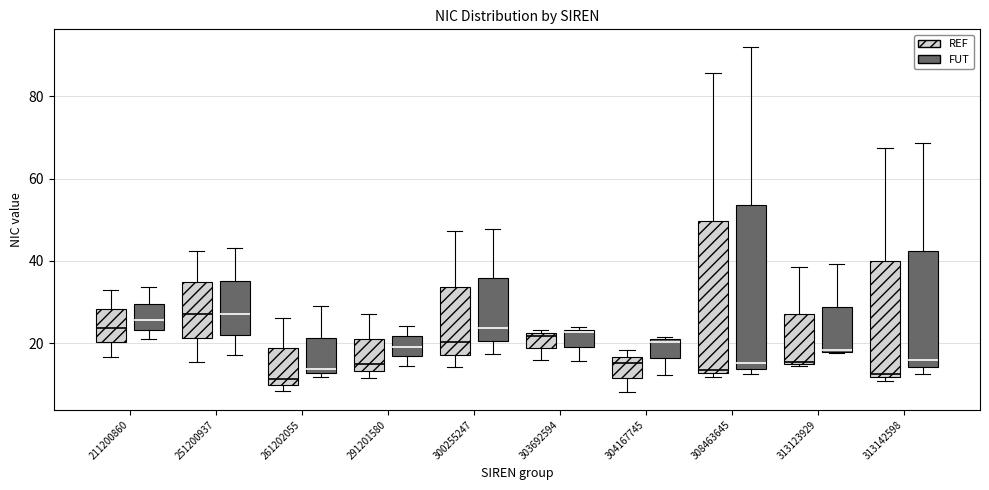

Reading left to right, transcribe this box plot: for each box, give where its median line is, the range the box spans, and where its two whiskers end, as read against the y-axis. The values are not printed on the chart, so give them approximately, as read against the axis.

211200860 (REF): median 24, box 20 to 28, whiskers 16 to 32
211200860 (FUT): median 26, box 24 to 30, whiskers 22 to 34
251200937 (REF): median 28, box 22 to 34, whiskers 16 to 42
251200937 (FUT): median 28, box 22 to 36, whiskers 18 to 44
261202055 (REF): median 12, box 10 to 18, whiskers 8 to 26
261202055 (FUT): median 14, box 12 to 22, whiskers 12 (just below the box's lower edge) to 28
291201580 (REF): median 14 (just above the box's lower edge), box 14 to 22, whiskers 12 to 28
291201580 (FUT): median 20, box 16 to 22, whiskers 14 to 24
300255247 (REF): median 20, box 18 to 34, whiskers 14 to 48
300255247 (FUT): median 24, box 20 to 36, whiskers 18 to 48
303692594 (REF): median 22 (just below the box's upper edge), box 18 to 22, whiskers 16 to 24
303692594 (FUT): median 22, box 20 to 24, whiskers 16 to 24 (just above the box's upper edge)
304167745 (REF): median 16 (just below the box's upper edge), box 12 to 16, whiskers 8 to 18
304167745 (FUT): median 20, box 16 to 20, whiskers 12 to 22
308463645 (REF): median 14, box 12 to 50, whiskers 12 (just below the box's lower edge) to 86
308463645 (FUT): median 16, box 14 to 54, whiskers 12 to 92
313123929 (REF): median 16, box 14 to 28, whiskers 14 to 38
313123929 (FUT): median 18 (drawn on the box's lower edge), box 18 to 28, whiskers 18 to 40
313142598 (REF): median 12 (just above the box's lower edge), box 12 to 40, whiskers 10 to 68
313142598 (FUT): median 16, box 14 to 42, whiskers 12 to 68